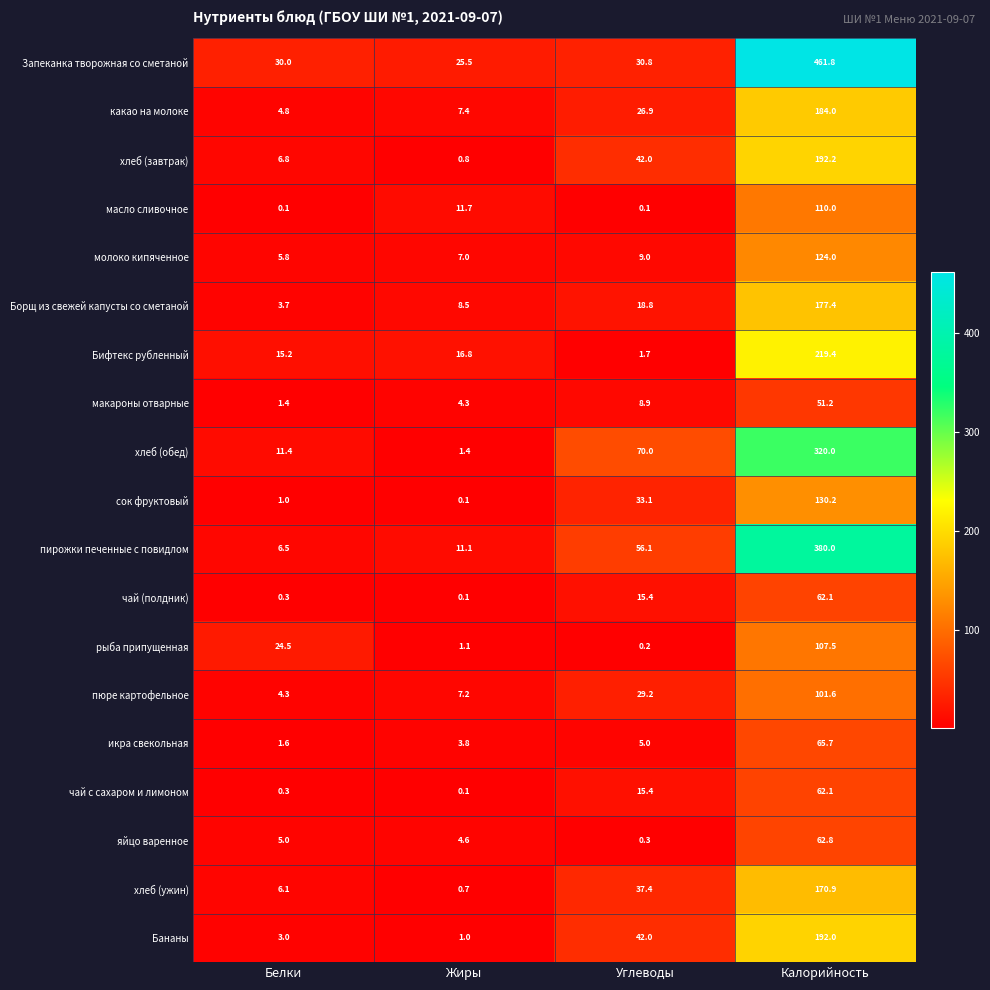

What is the difference between the second highest and minimum values in the чай (полдник) series?

15.3